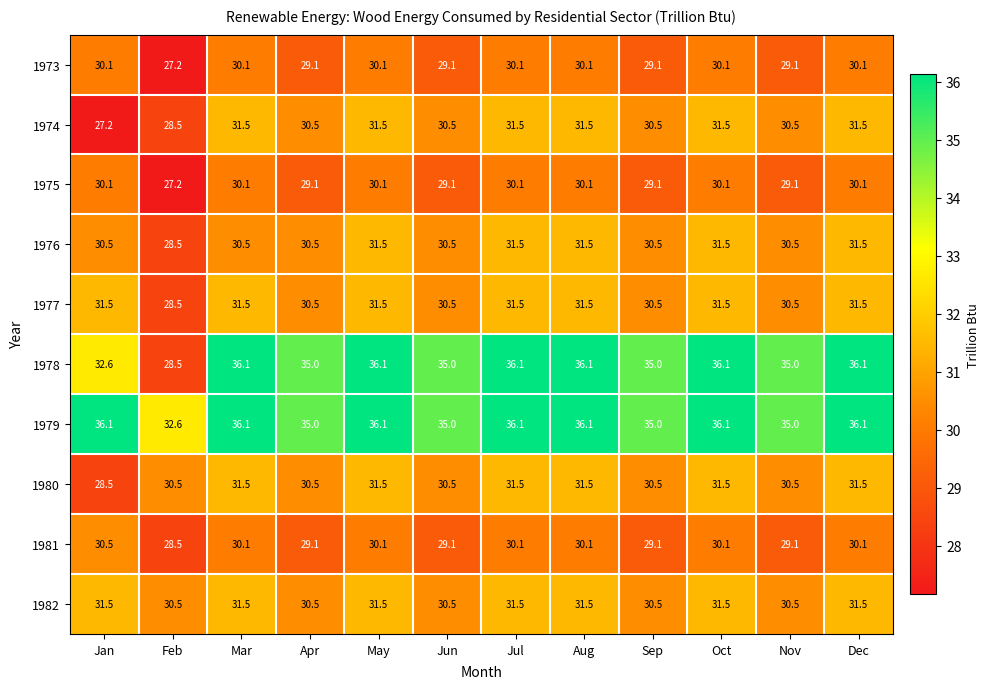

What is the spread (max minus min) of values at Dec?

6.0